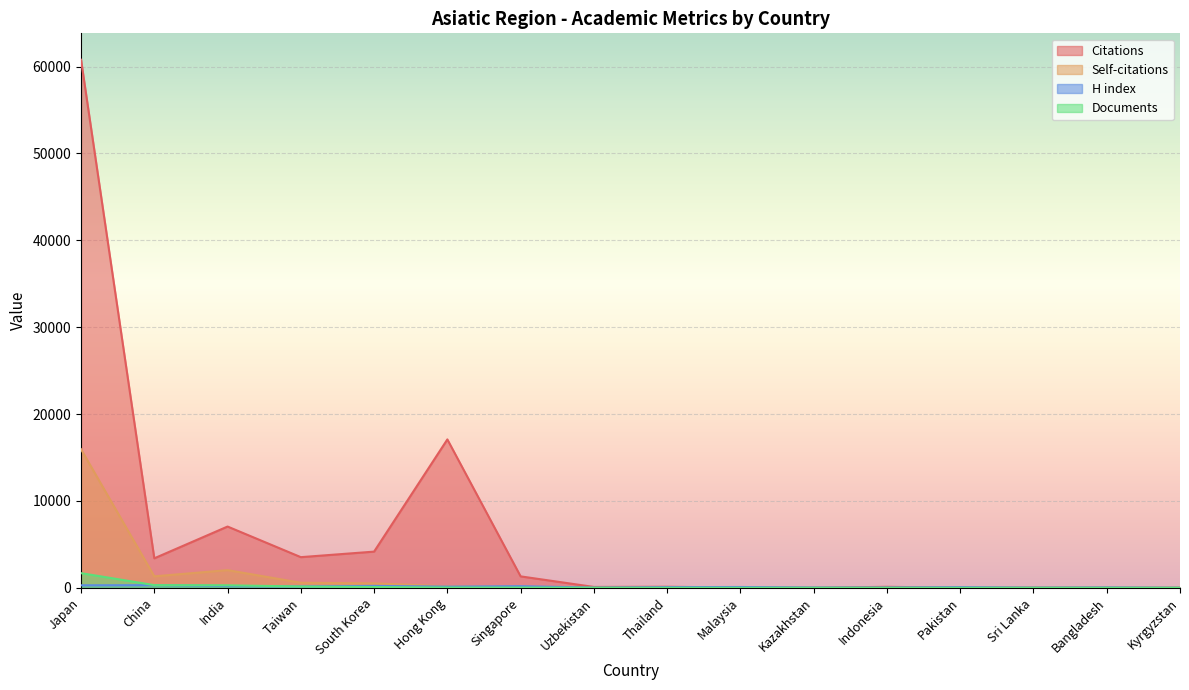

True or false: Documents has more than 0 points higher than both neighbors.

False